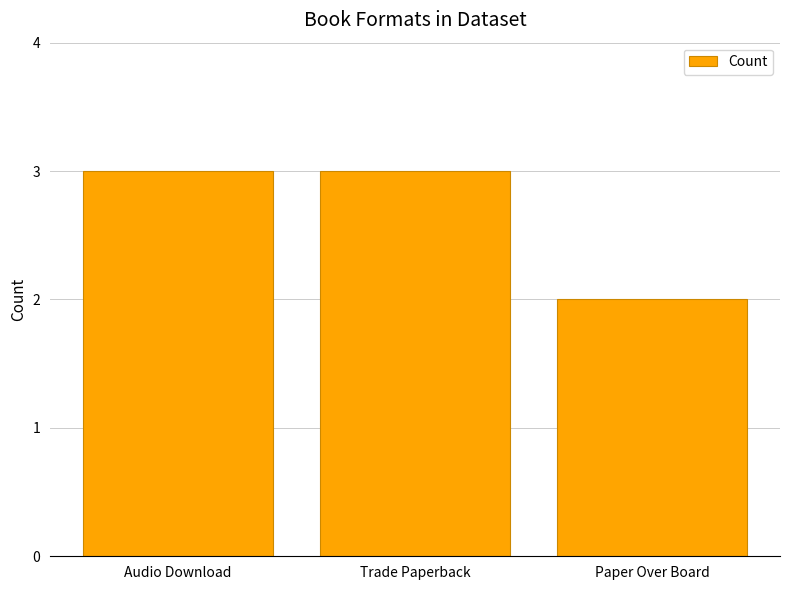

Which has a higher value, Trade Paperback or Paper Over Board?

Trade Paperback